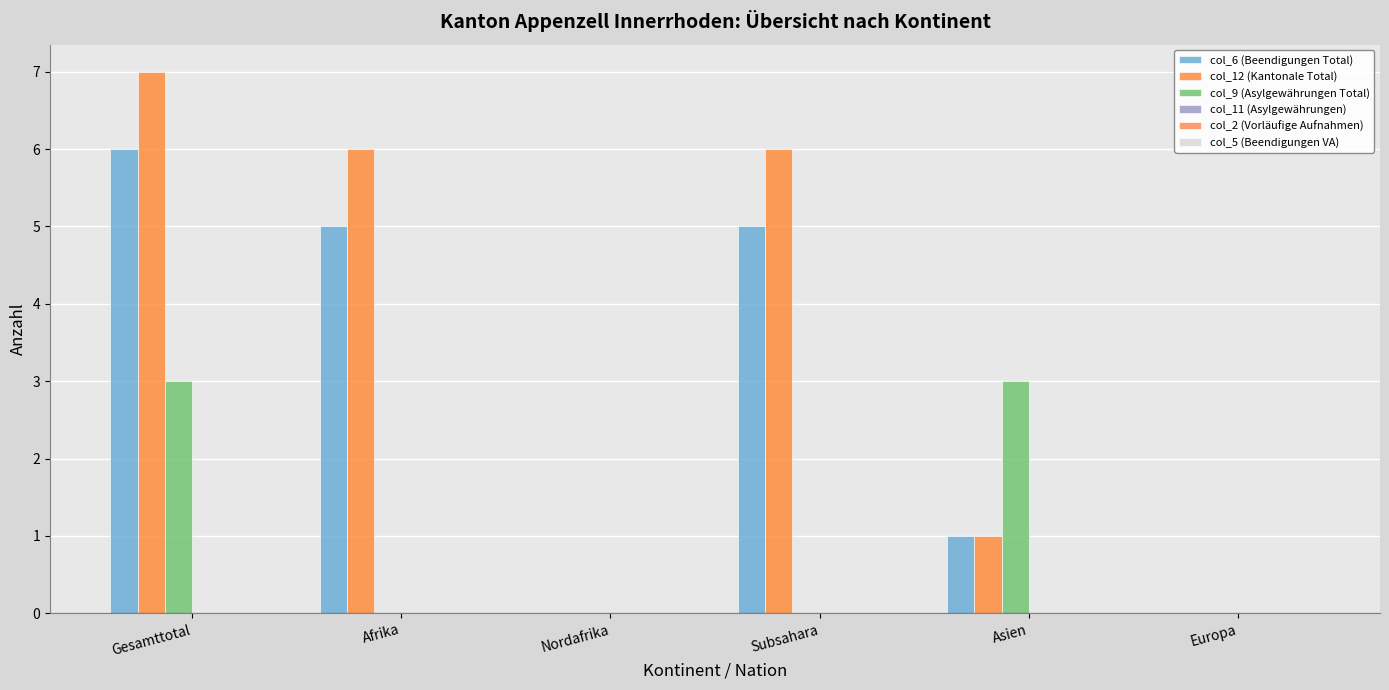

At which category does the chart reach its peak across all series?

Gesamttotal